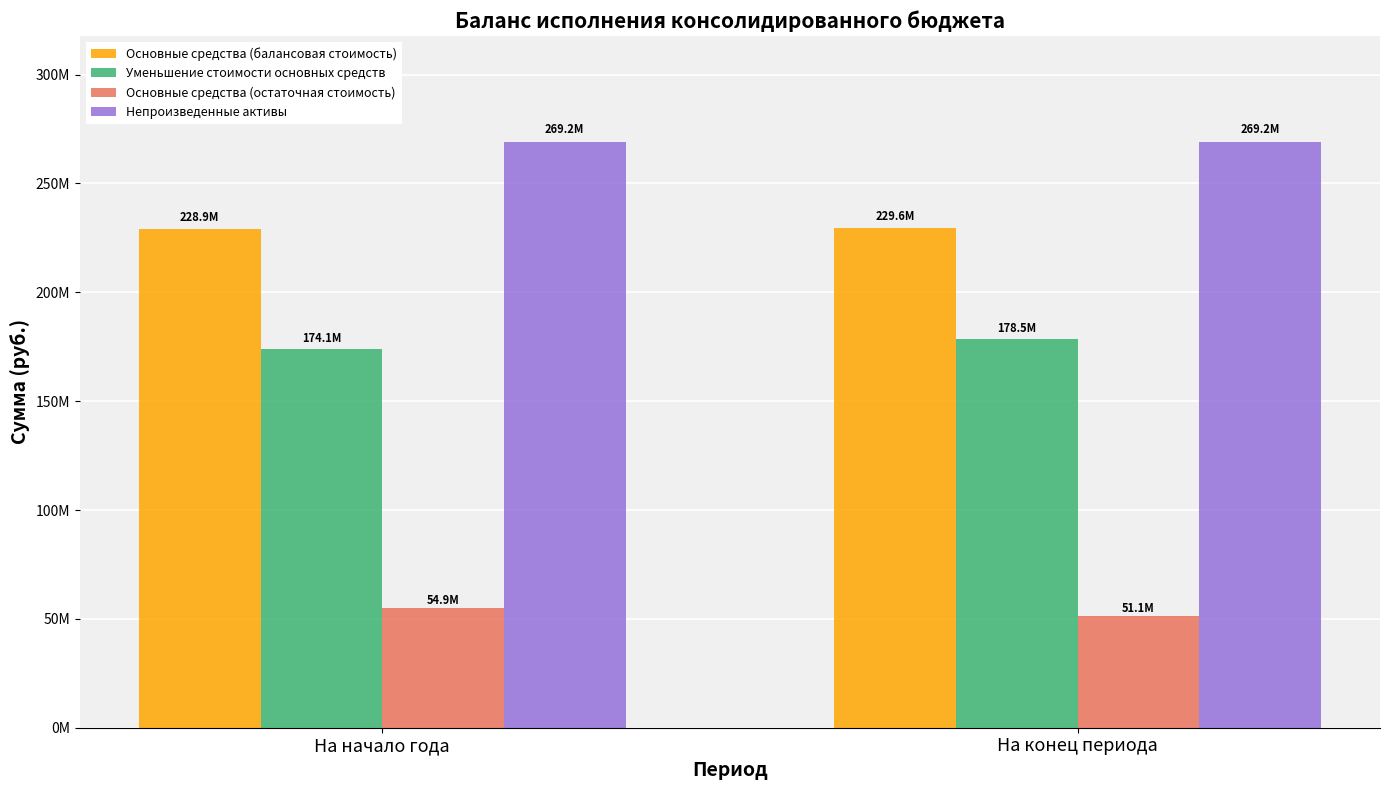

At which label does Основные средства (остаточная стоимость) first exceed 54850153?

На начало года